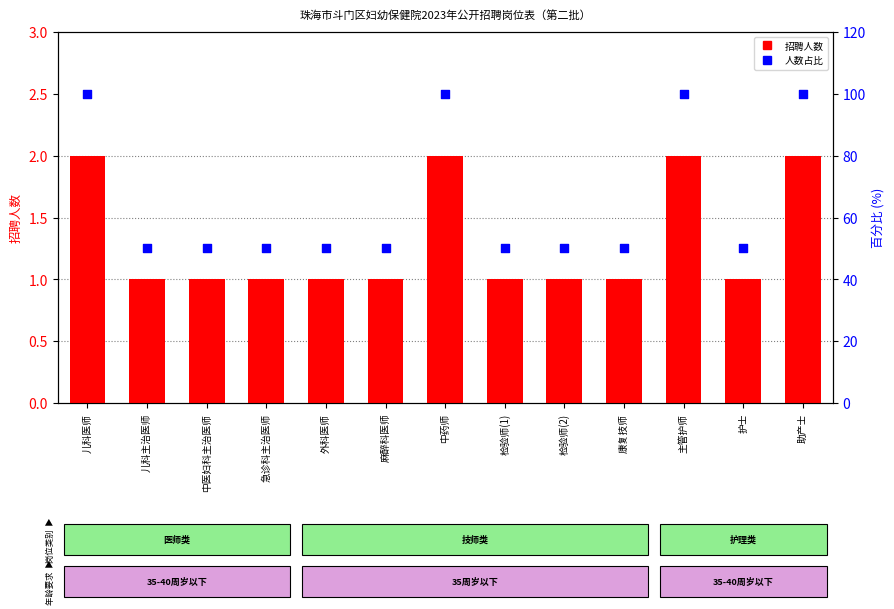

Which series has the largest Y range (max minus min)?

人数占比